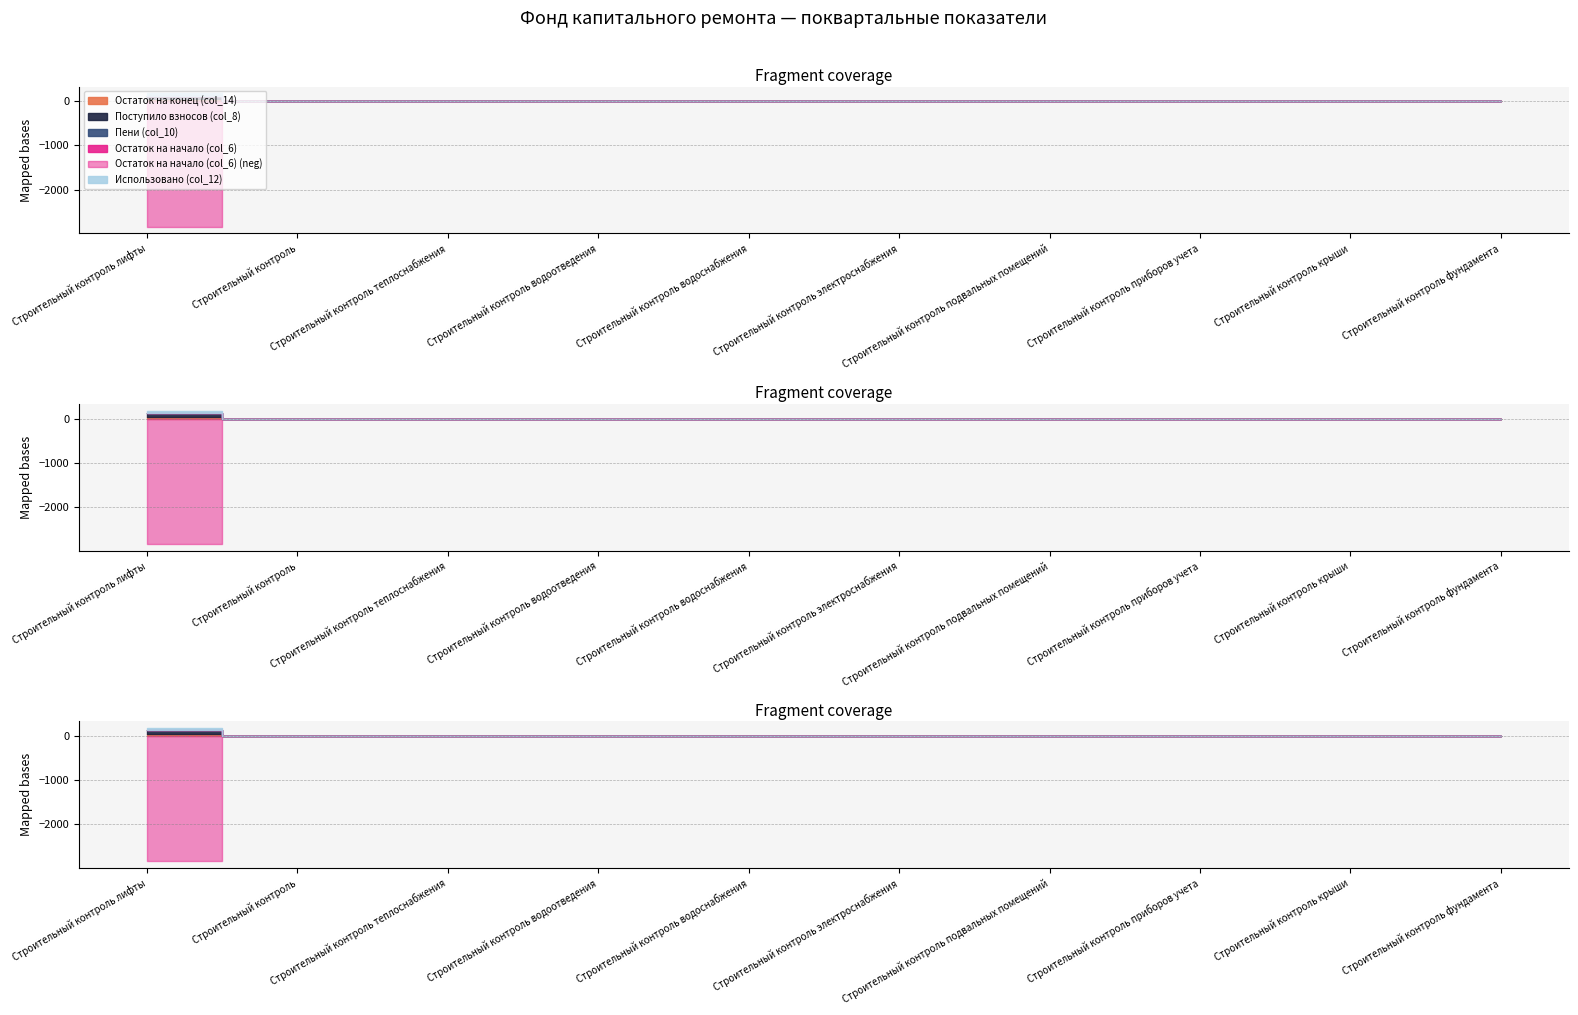

What is the label of the 10th point from the right?

Строительный контроль лифты